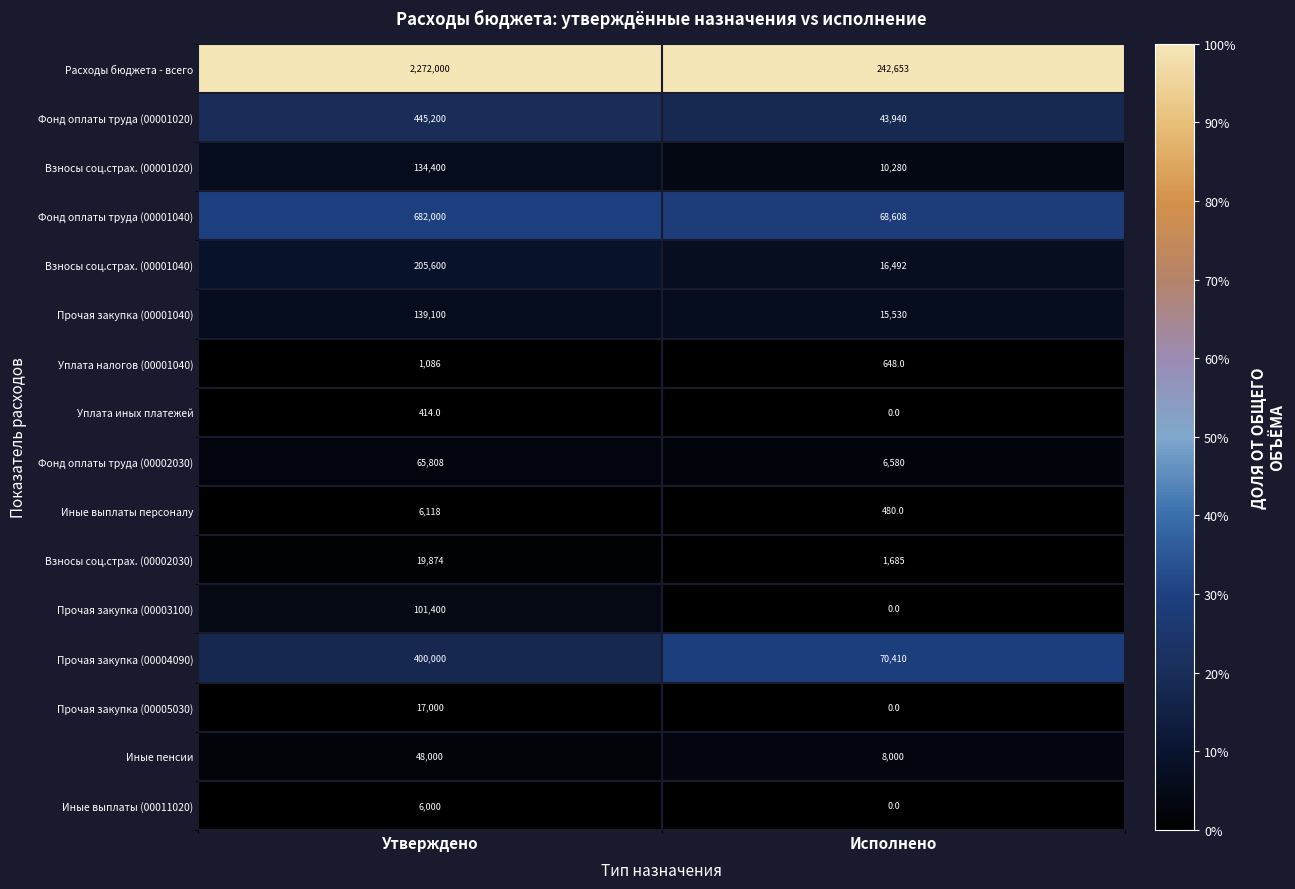

Which series has the largest total across all categories?

Расходы бюджета - всего